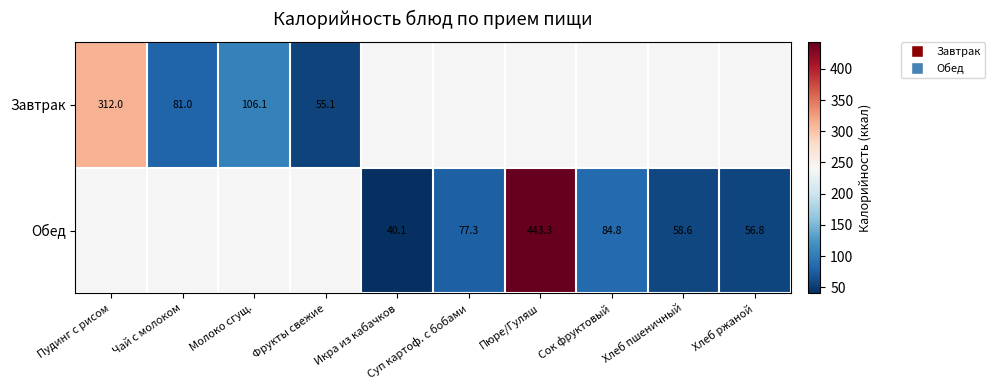

Is it true that Обед equals 77.3 at Суп картоф. с бобами?

True